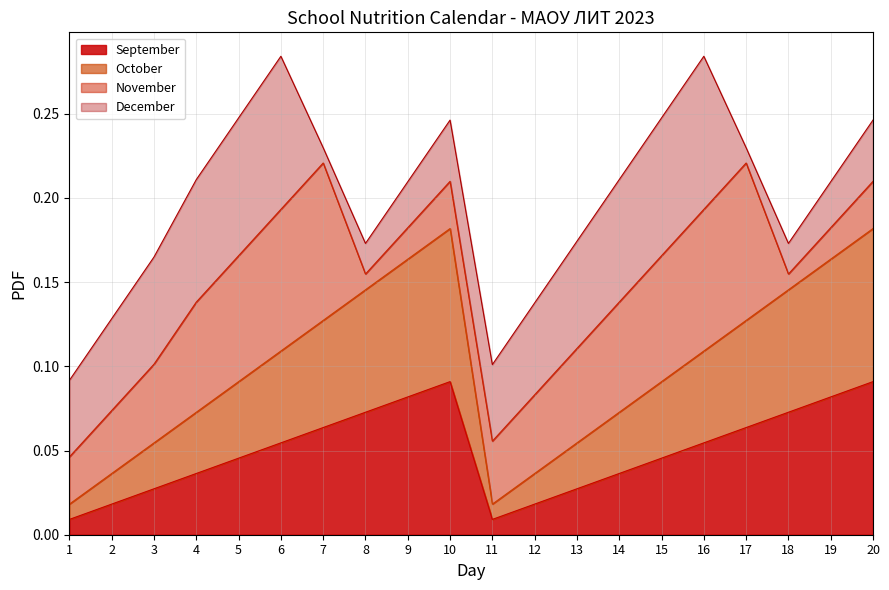

What is the average value of the October series?

0.1